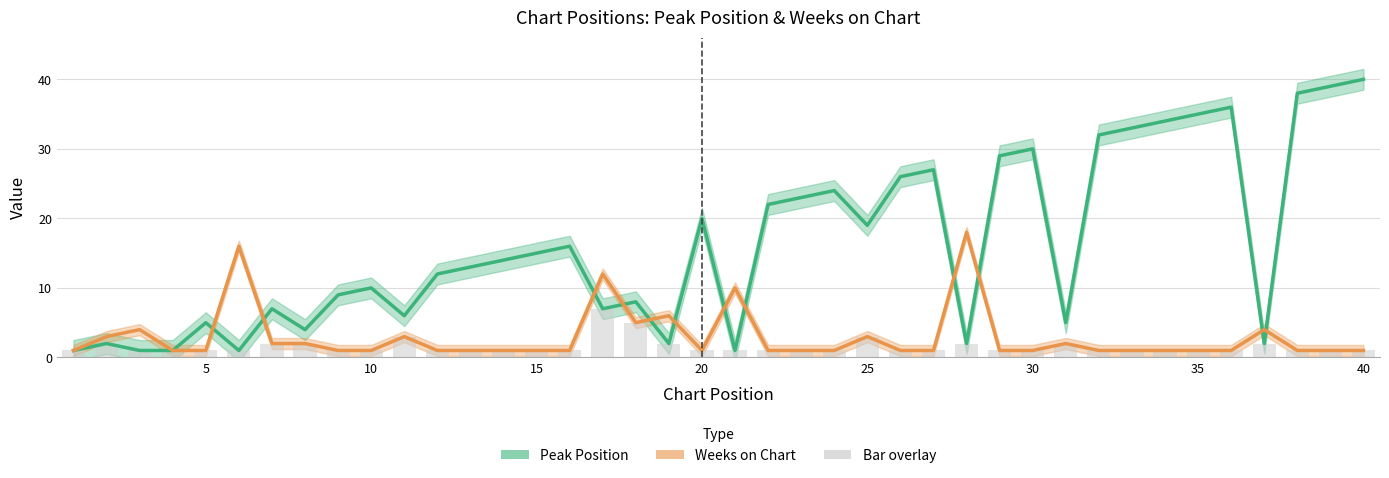

Count the values in the range 1 to 2.

36